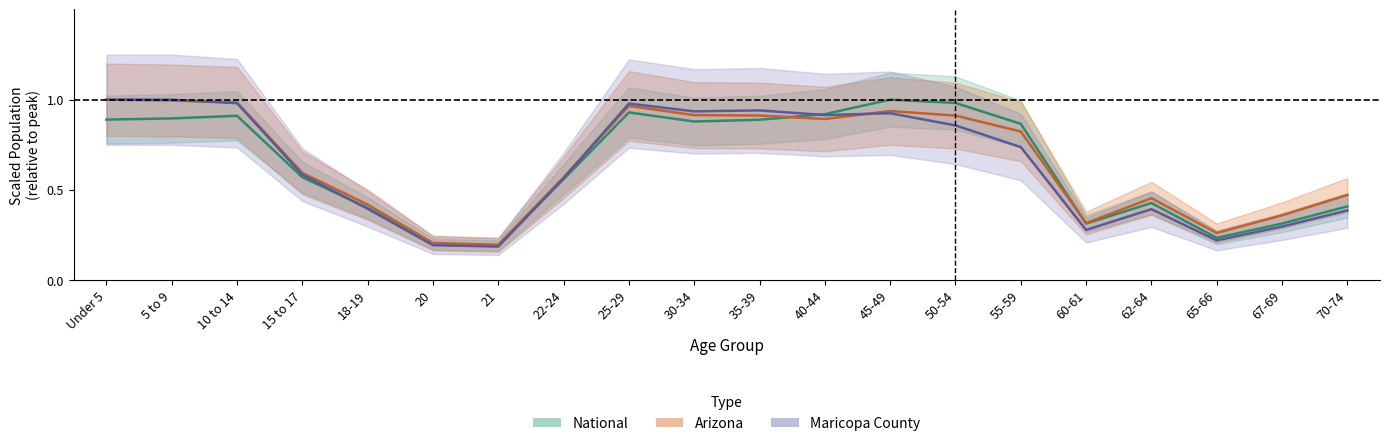

At which category does National reach its first local valley?

21